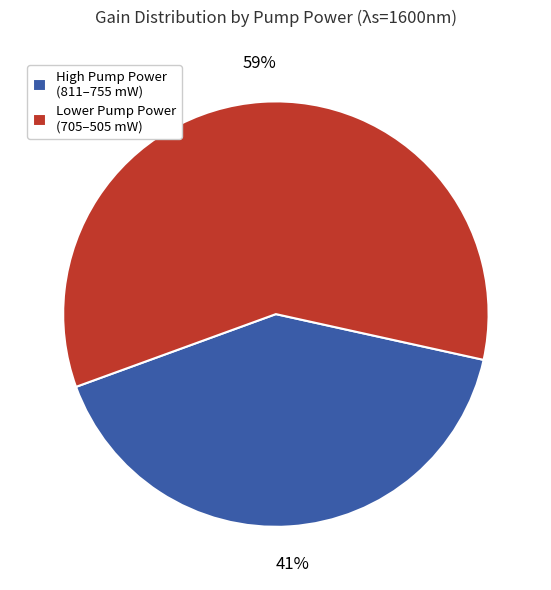

Count the number of slices in the pie.

2